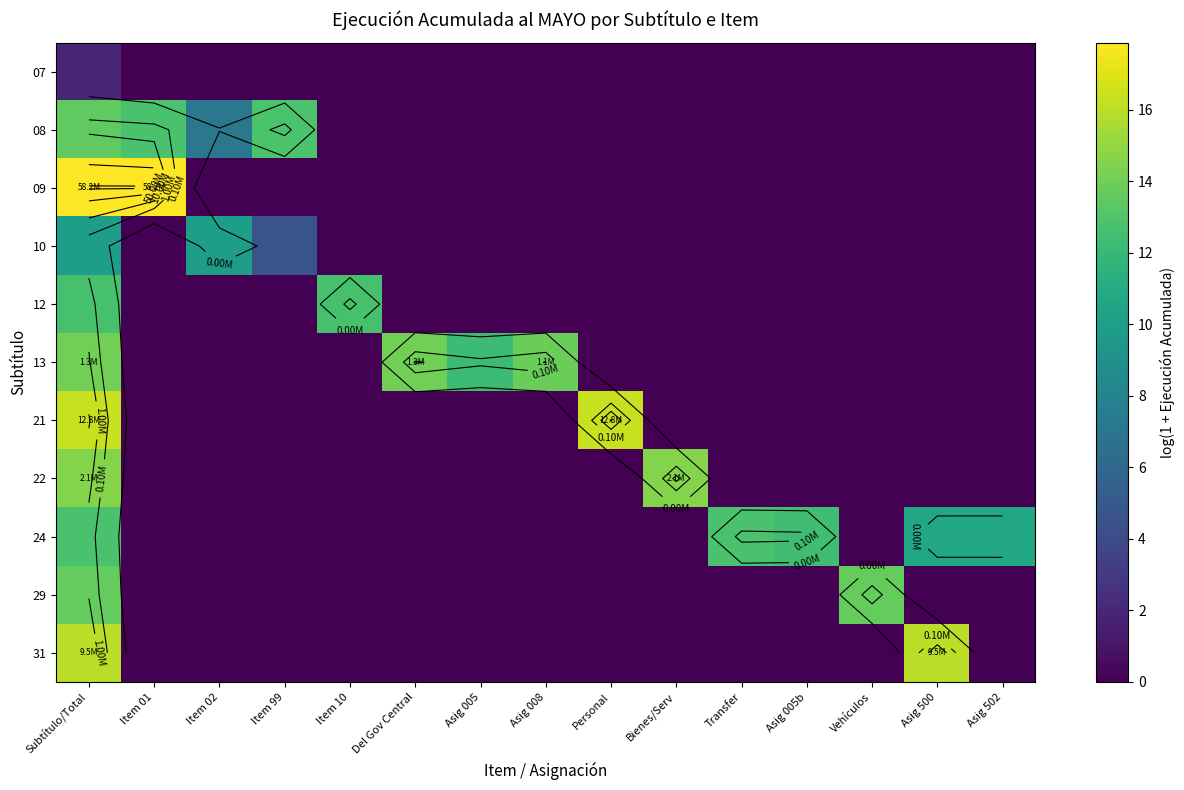

Which series has the largest range (max minus min)?

09